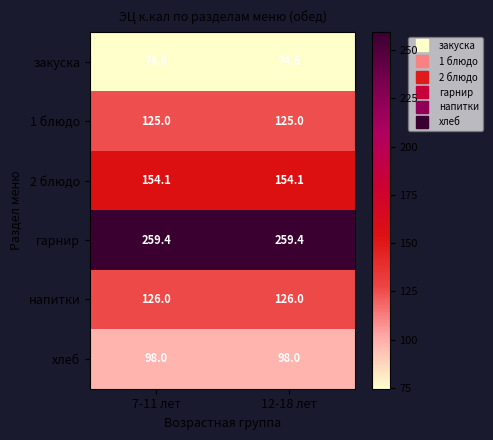

What is the total value across all series at 12-18 лет?

837.1